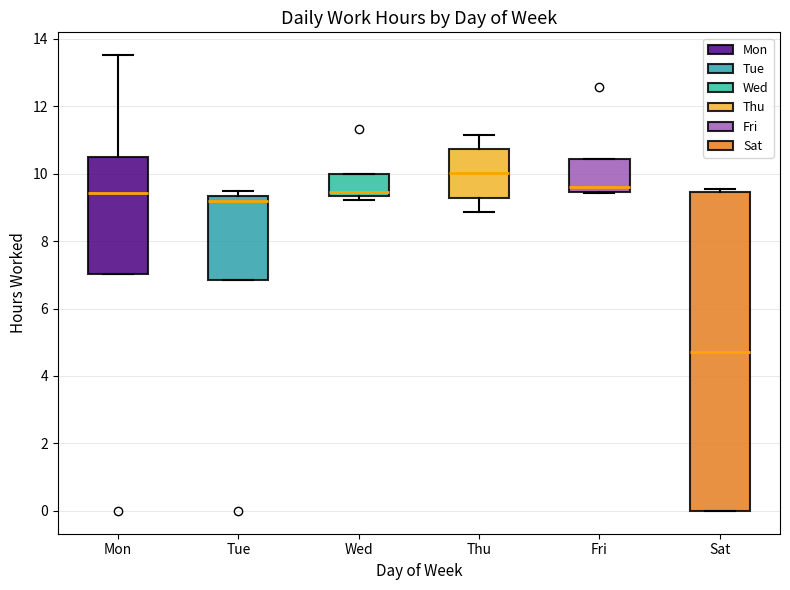

Where does the median line of the box for Tue sit on the y-axis? The values are not printed on the chart, so give them approximately, as read against the axis.

9.2